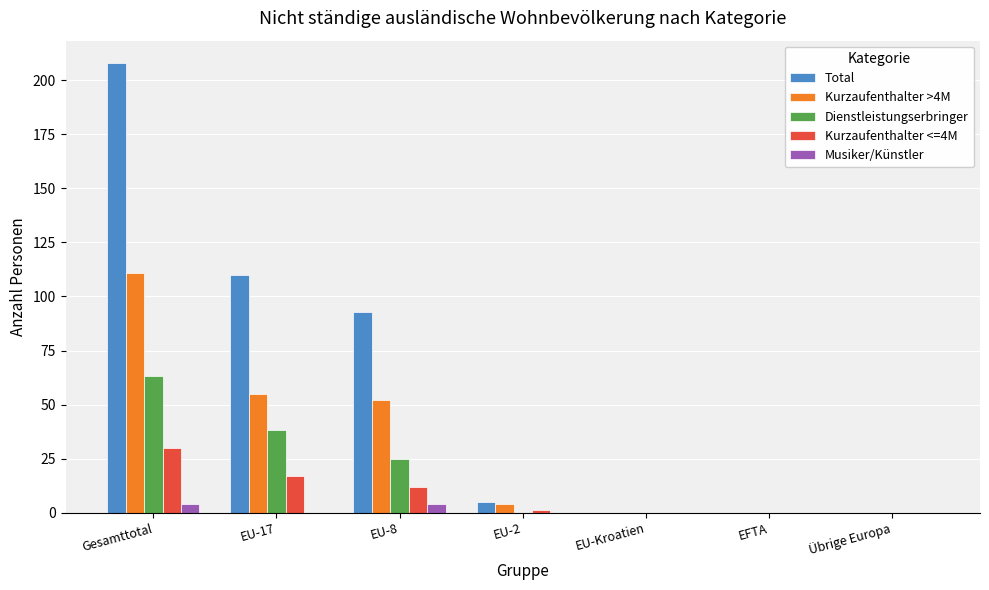

What is the total value across all series at EU-2?

10